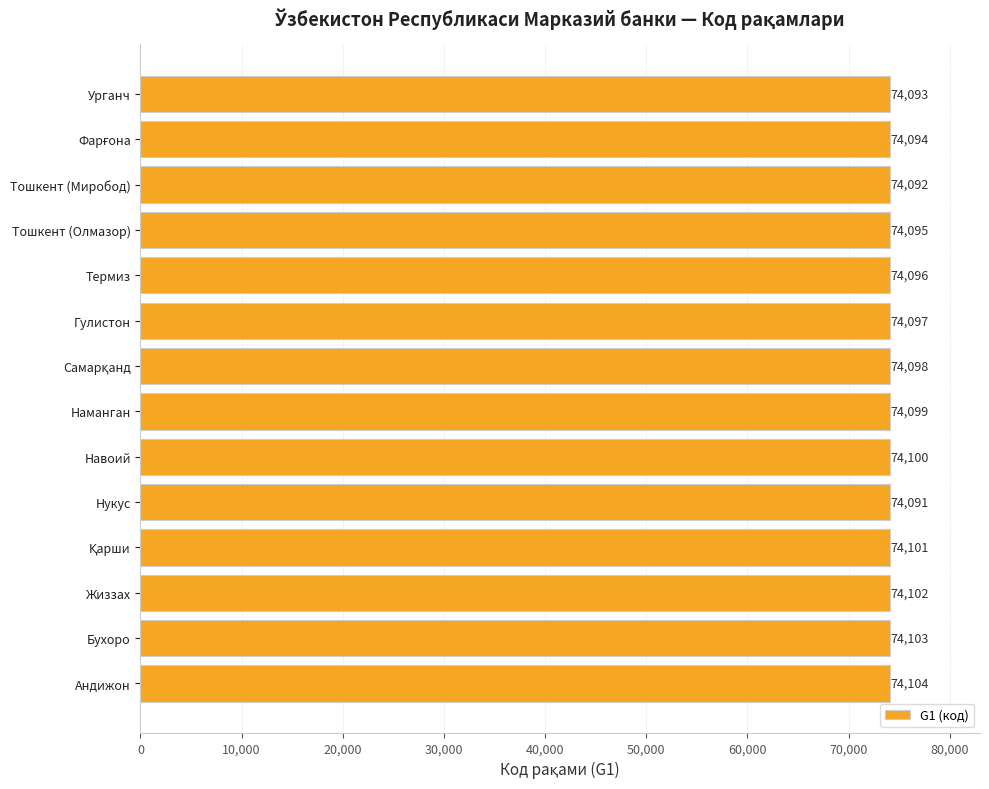

How many bars are there in total?

14